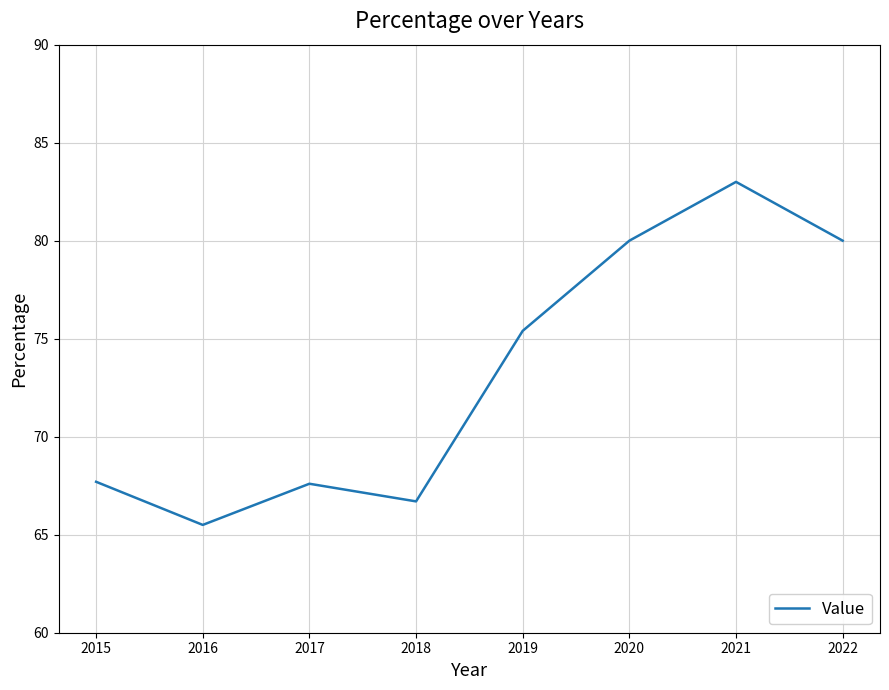

Is it true that the value at 2021 is 83.0?

True